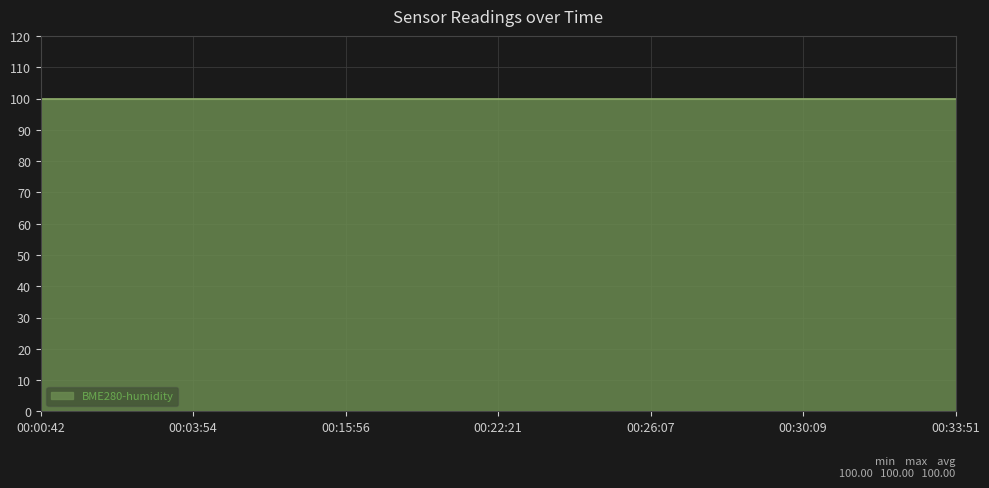

What is the label of the 6th point from the right?

00:03:54